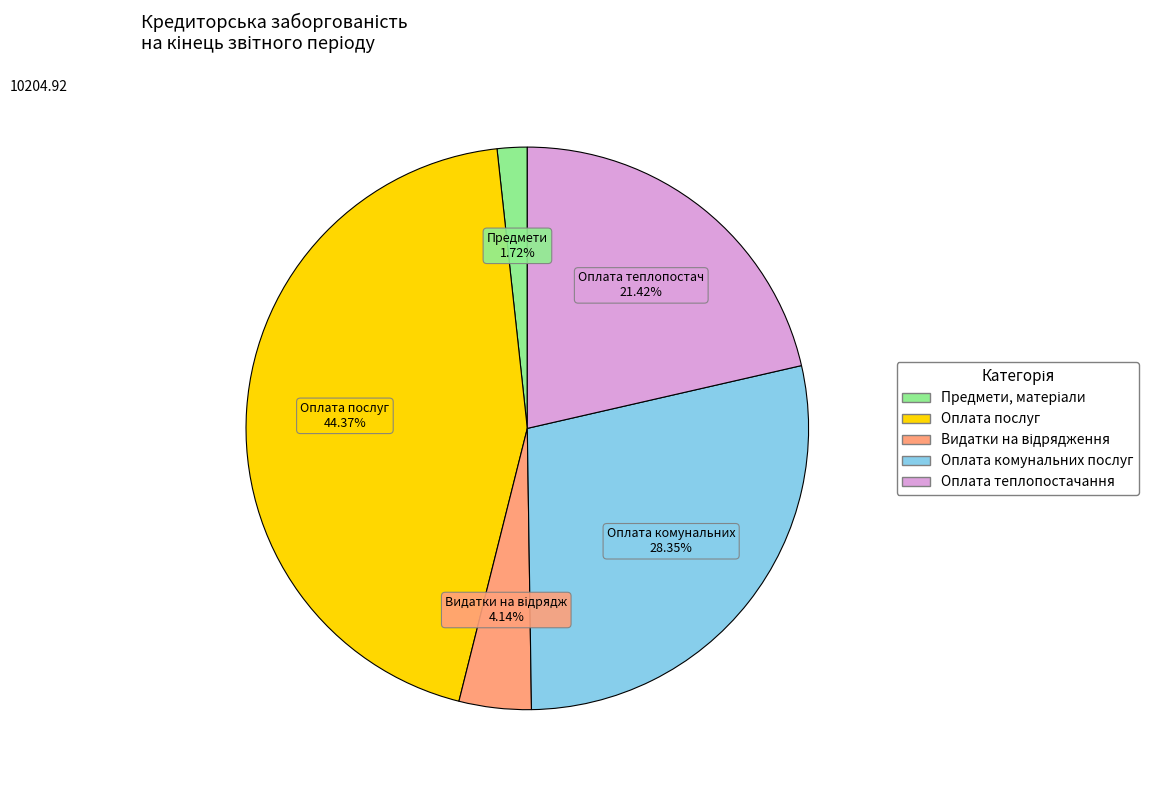

Count the number of slices in the pie.

5